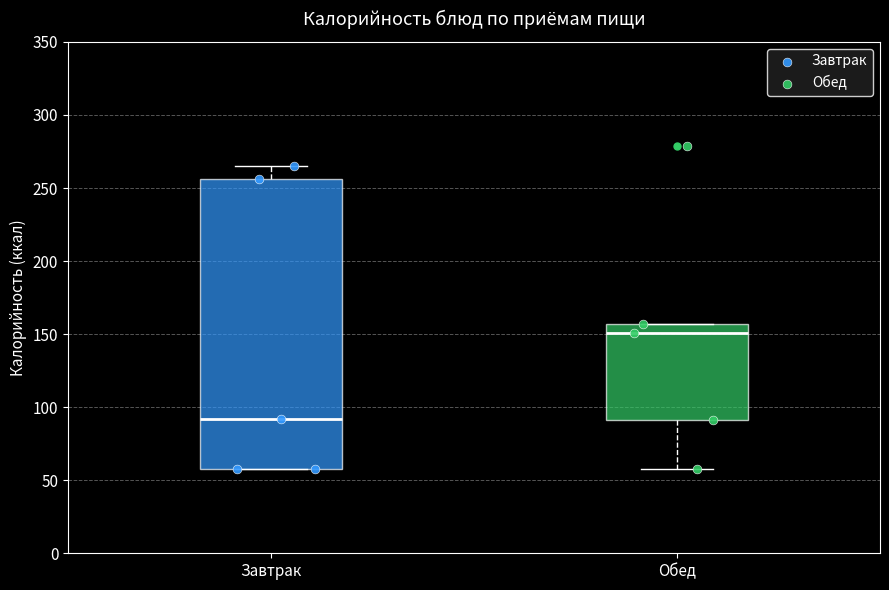

Comparing the boxes themselves (not the whiskers), which one is the tallest?

Завтрак